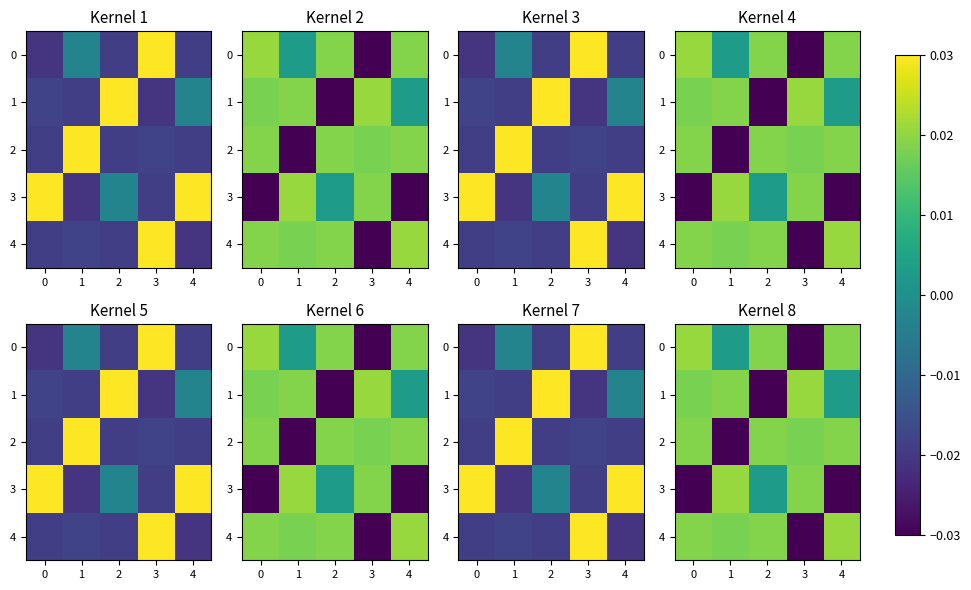

The value of 1 at 3 is 0.0. True or false?

True